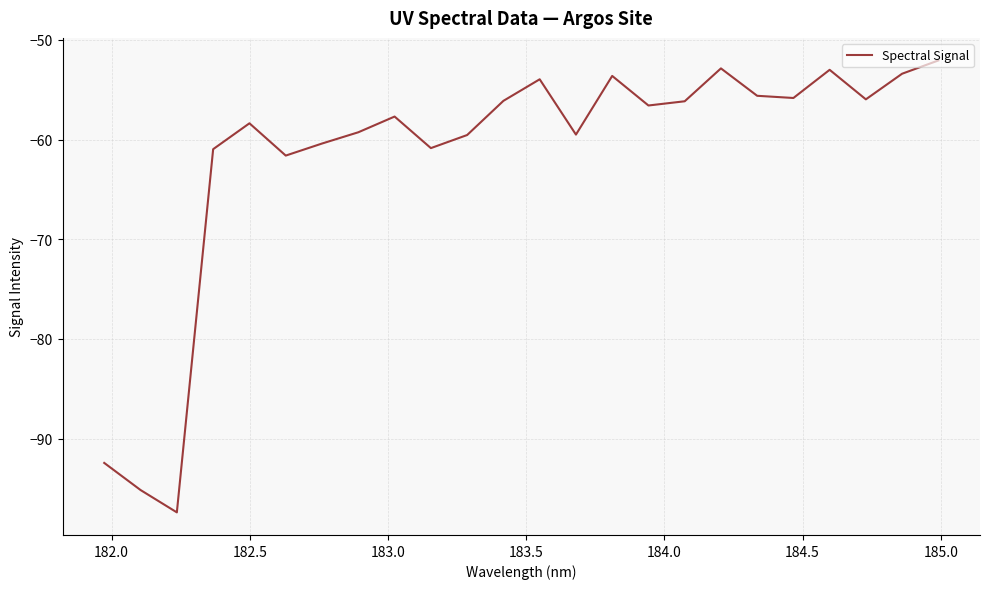

True or false: the data has more than 0 interior local peaks.

True